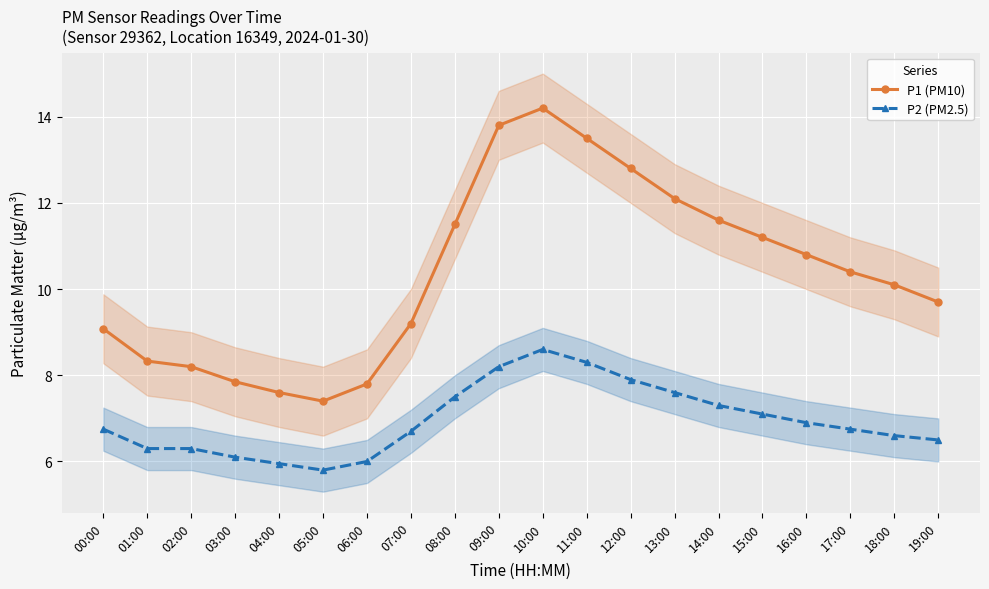

True or false: P1 (PM10) and P2 (PM2.5) cross at least once.

False